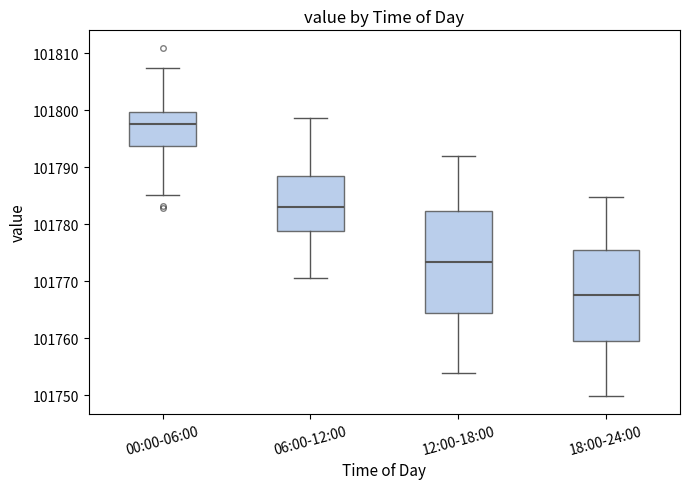

Comparing the boxes themselves (not the whiskers), which one is the tallest?

12:00-18:00